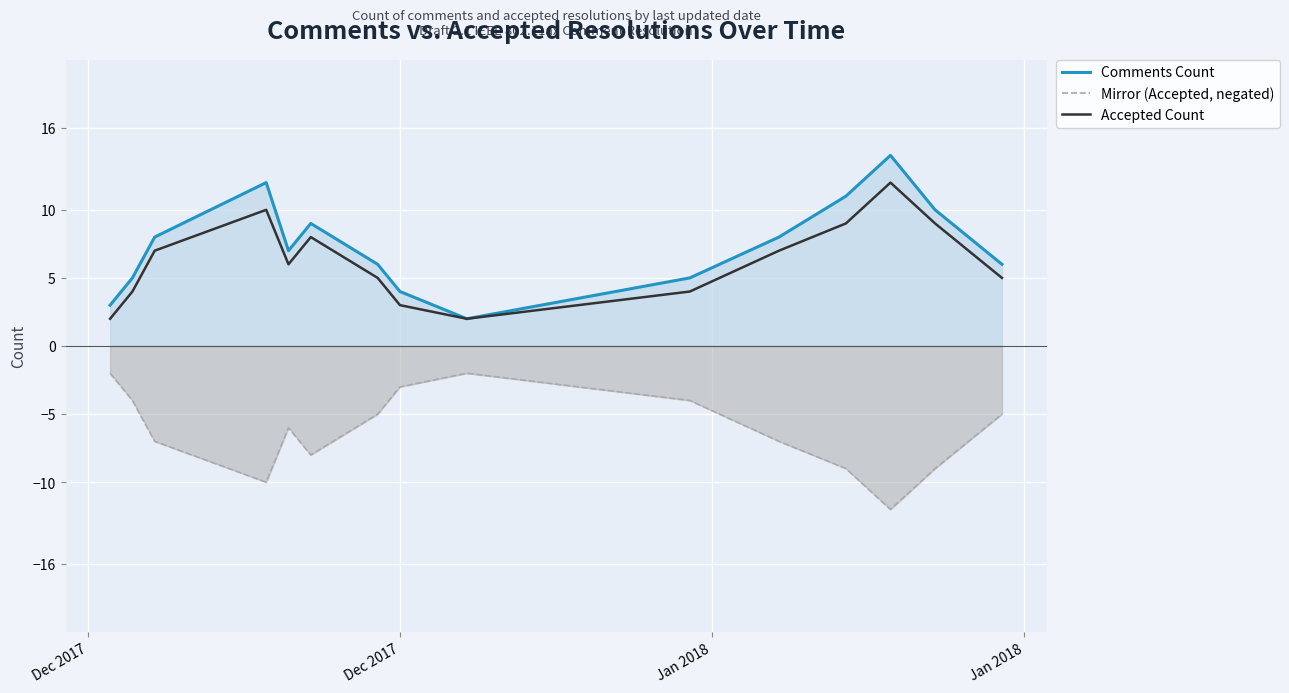

What is the minimum value for Mirror (Accepted, negated)?

-12